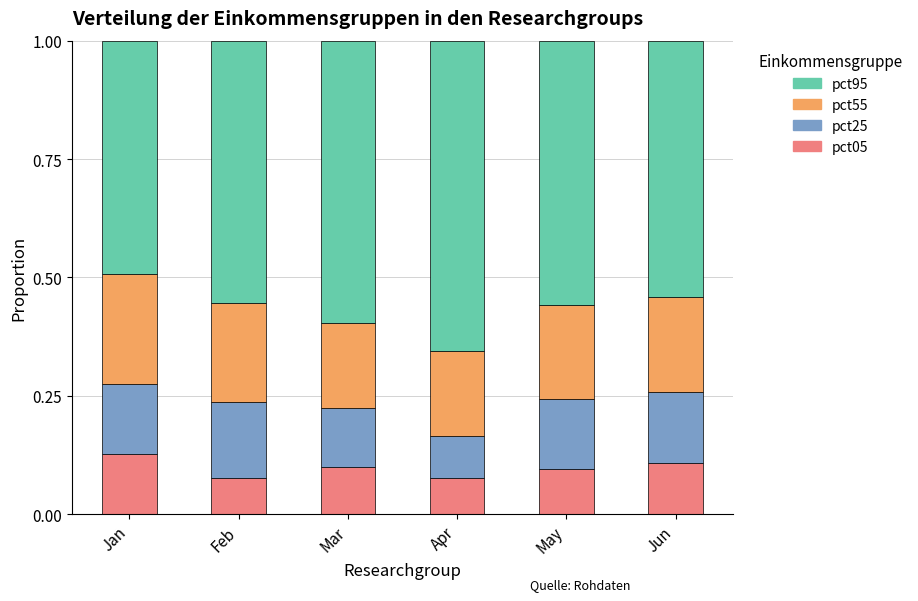

The pct05 series shows 0.2 at Jan. True or false?

False